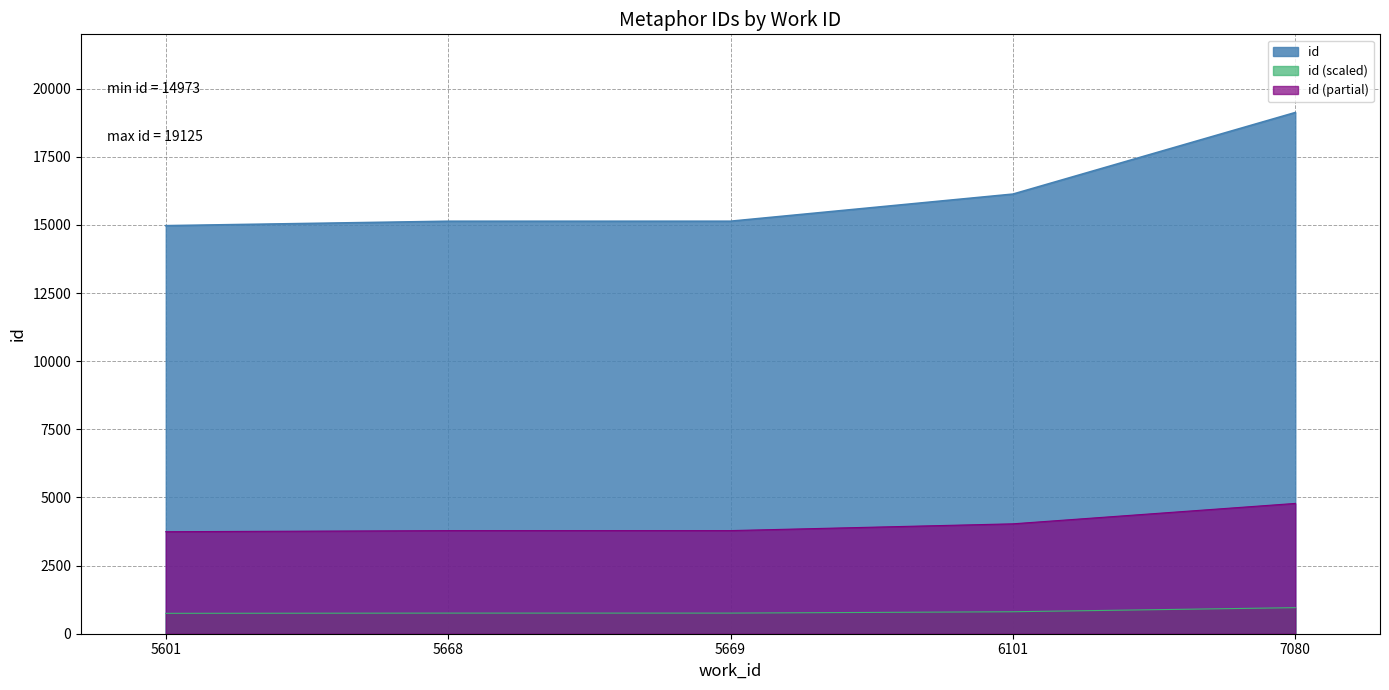

True or false: the data has more than 1 interior local peaks.

False